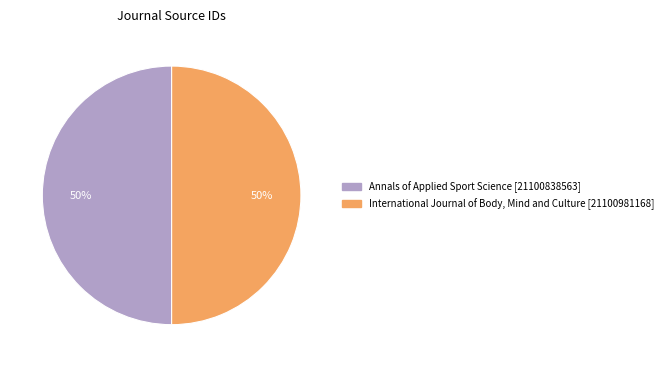

True or false: International Journal of Body, Mind and Culture accounts for 37% of the total.

False